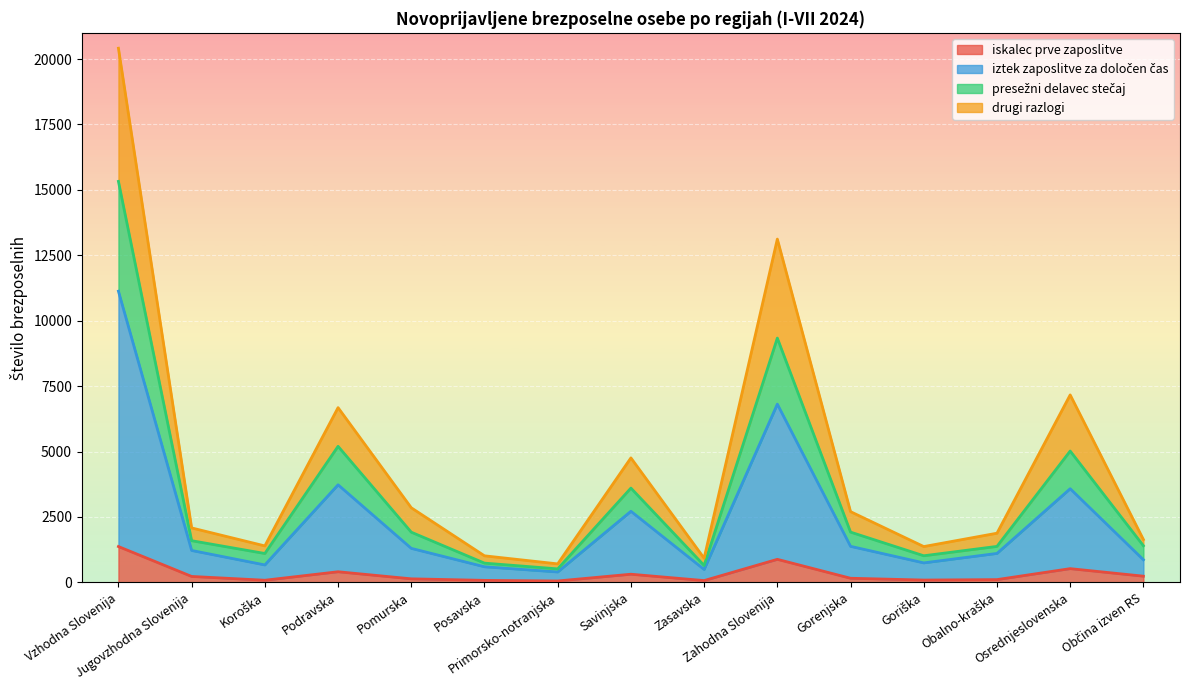

Is the value of presežni delavec stečaj at Gorenjska greater than the value of iskalec prve zaposlitve at Posavska?

Yes